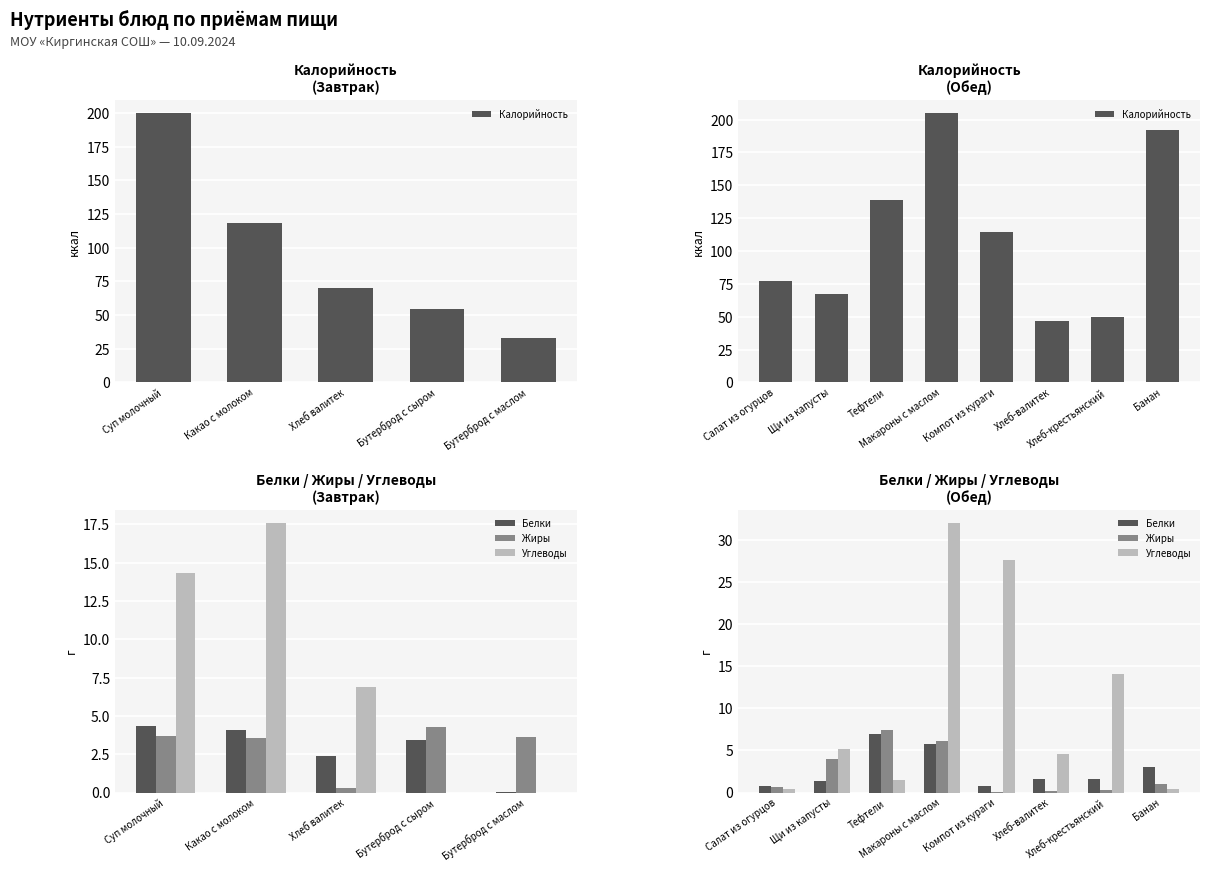

Which series has the widest spread of values?

Калорийность